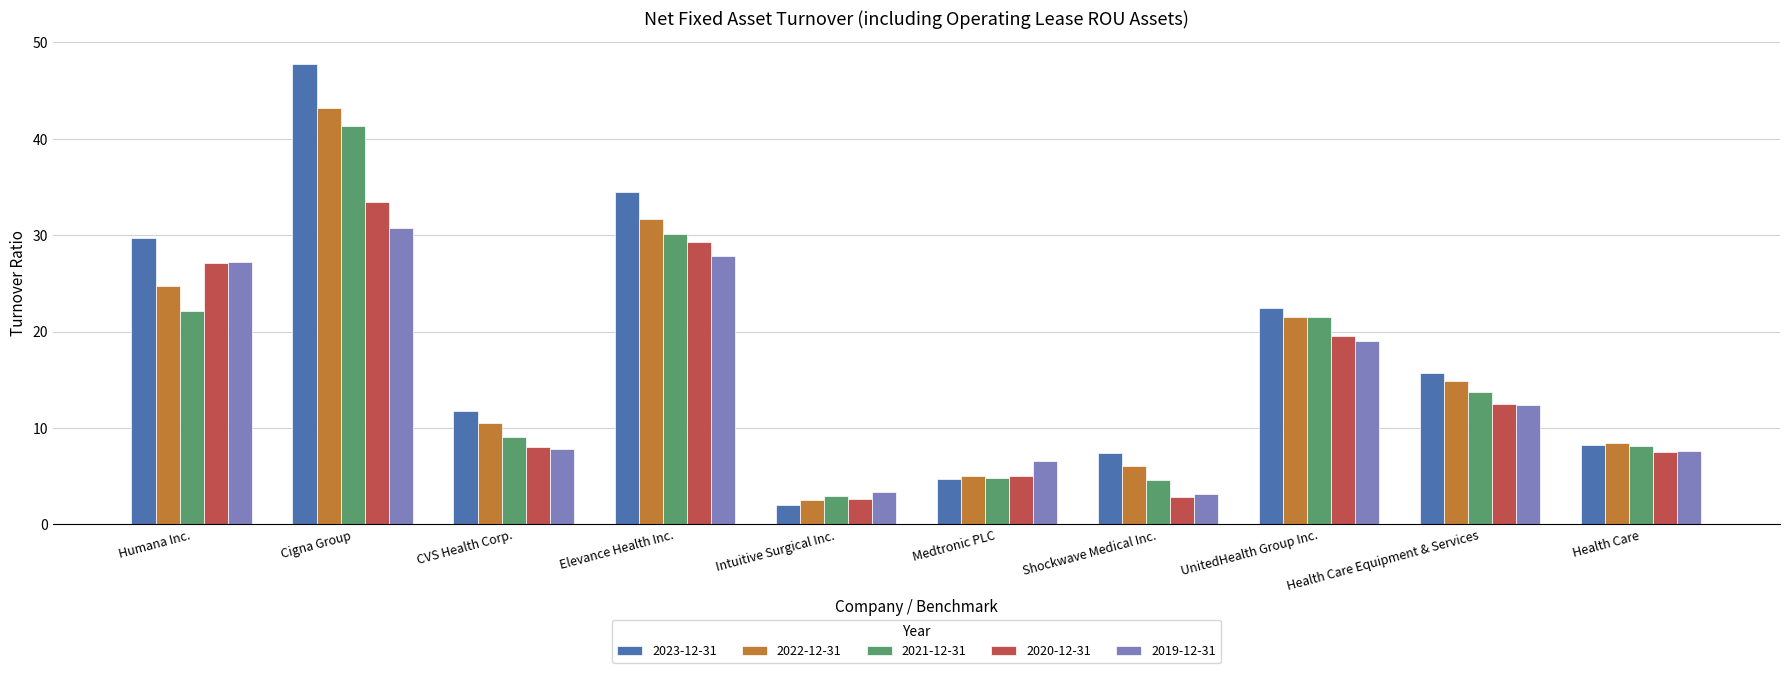

The value of 2022-12-31 at Cigna Group is 18.1. True or false?

False